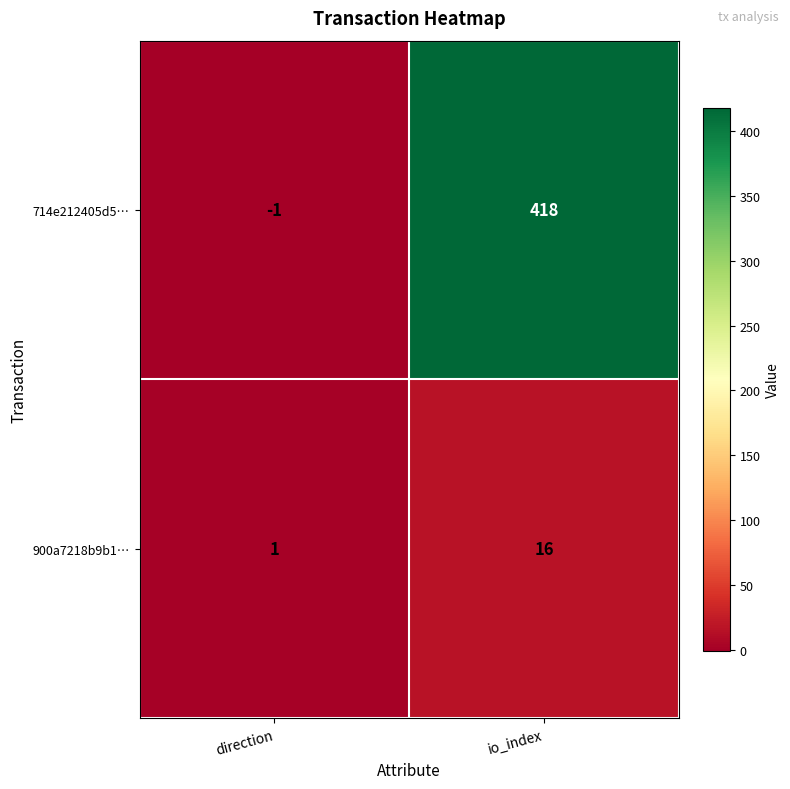

Rank the series at direction from highest to lowest value.

900a7218b9b1…, 714e212405d5…